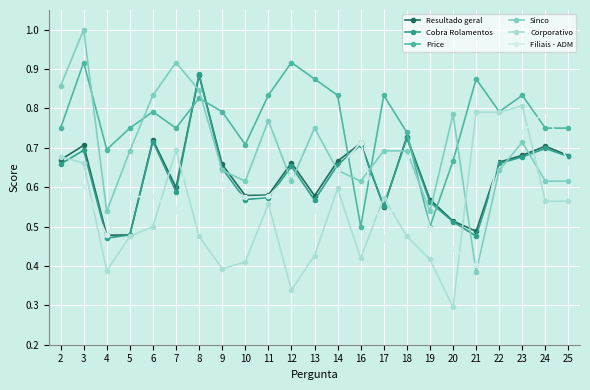

Does the chart display data point markers on the line(s)?

Yes